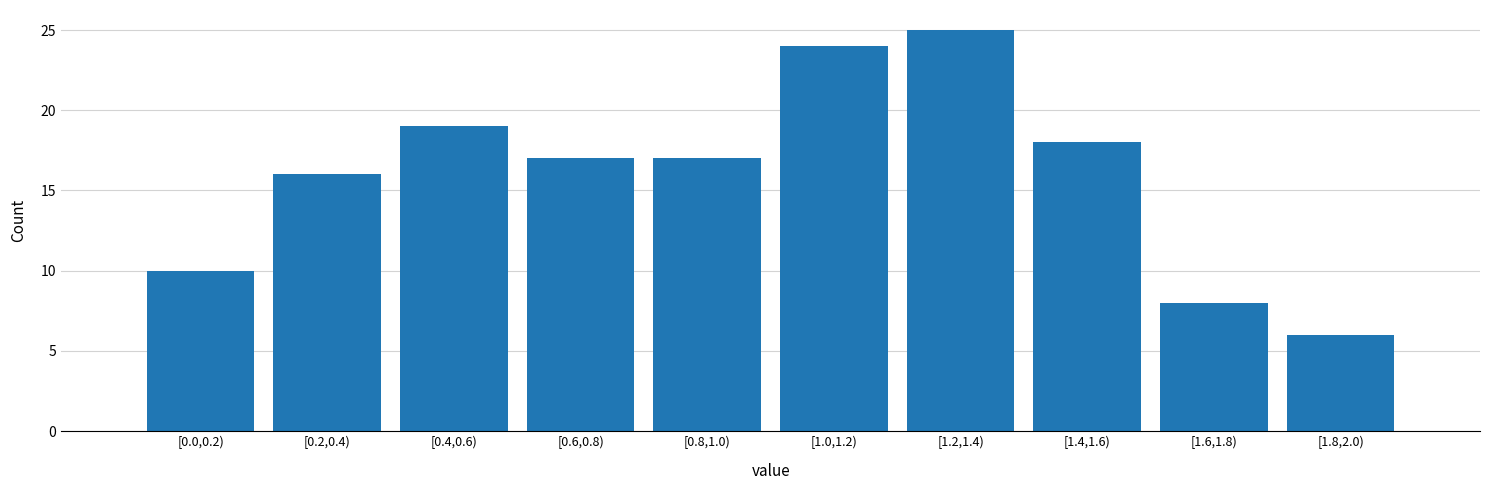

Reading left to right, what are all the values shown in this chart?

[0.0,0.2)=10	[0.2,0.4)=16	[0.4,0.6)=19	[0.6,0.8)=17	[0.8,1.0)=17	[1.0,1.2)=24	[1.2,1.4)=25	[1.4,1.6)=18	[1.6,1.8)=8	[1.8,2.0)=6